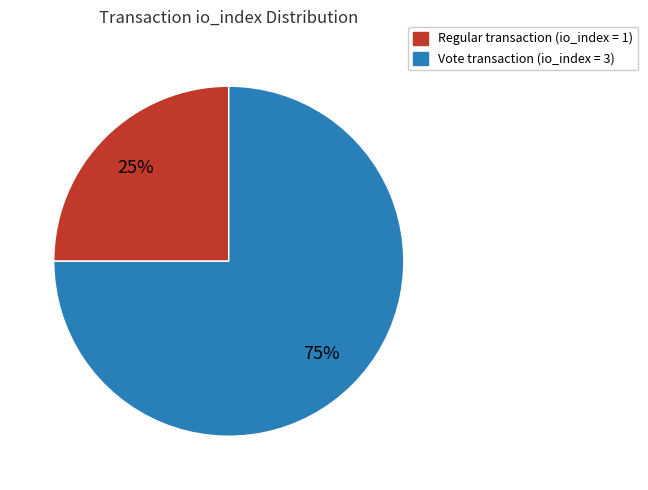

How many slices are in this pie chart?

2